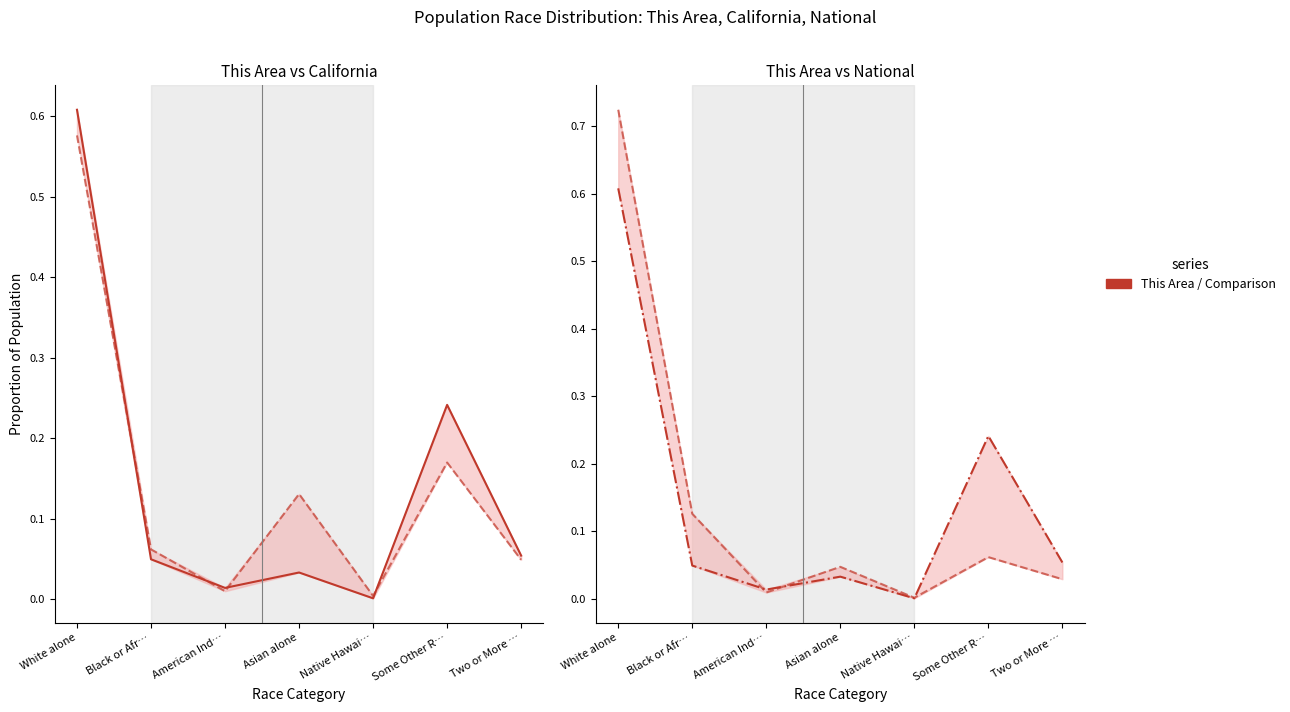

The value of This Area at Asian alone is 0.1. True or false?

False